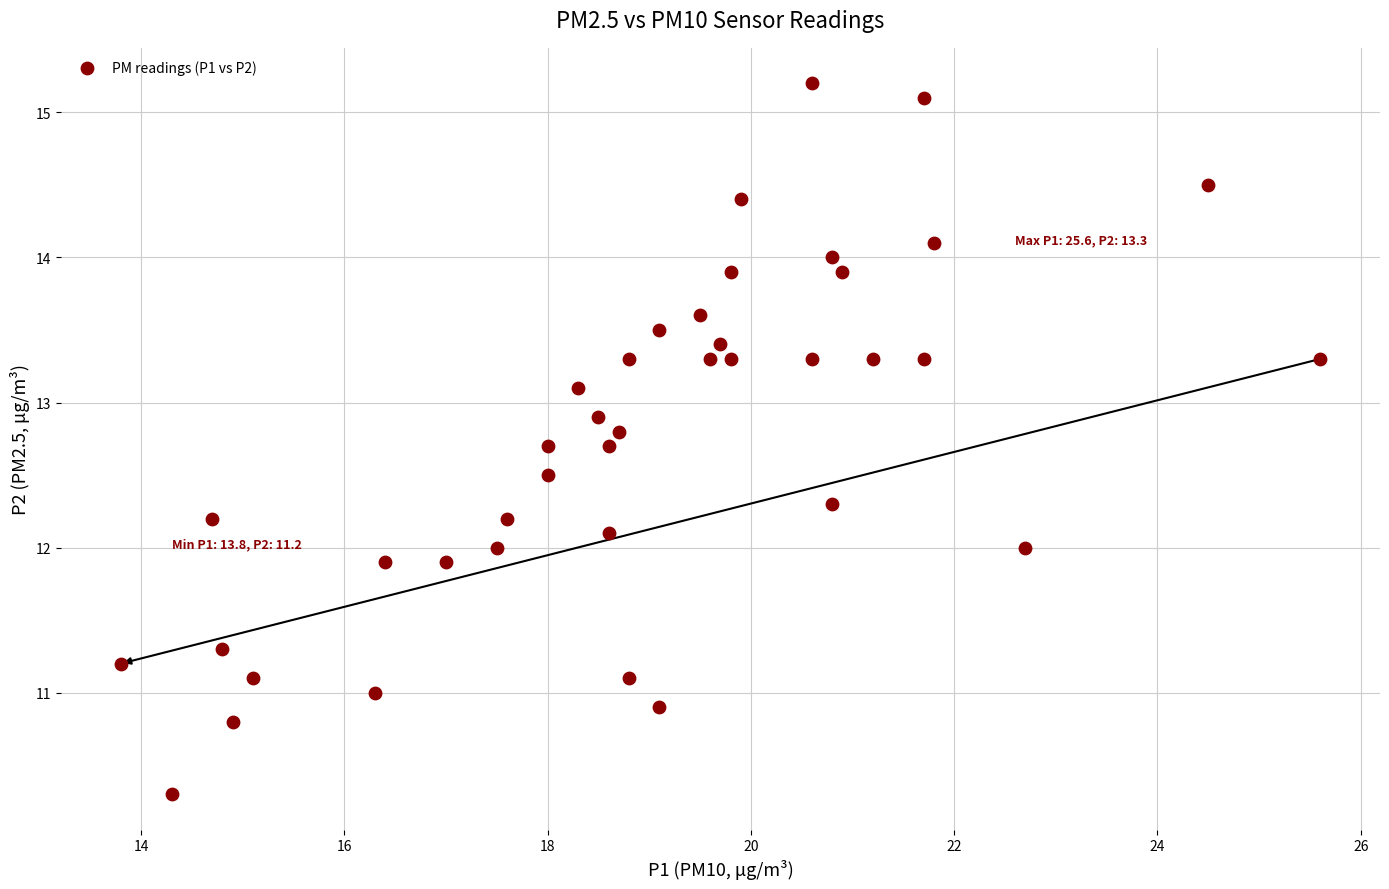

What is the range of Y values (max minus min)?

4.9